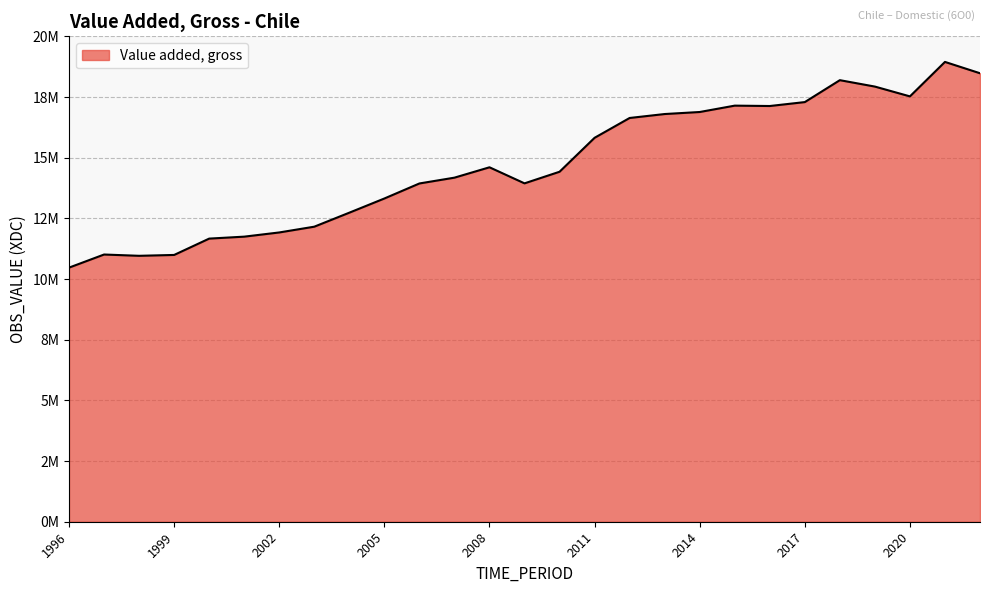

Rank the categories by value from highest to lowest.

2021, 2022, 2018, 2019, 2020, 2017, 2015, 2016, 2014, 2013, 2012, 2011, 2008, 2010, 2007, 2009, 2006, 2005, 2004, 2003, 2002, 2001, 2000, 1997, 1999, 1998, 1996